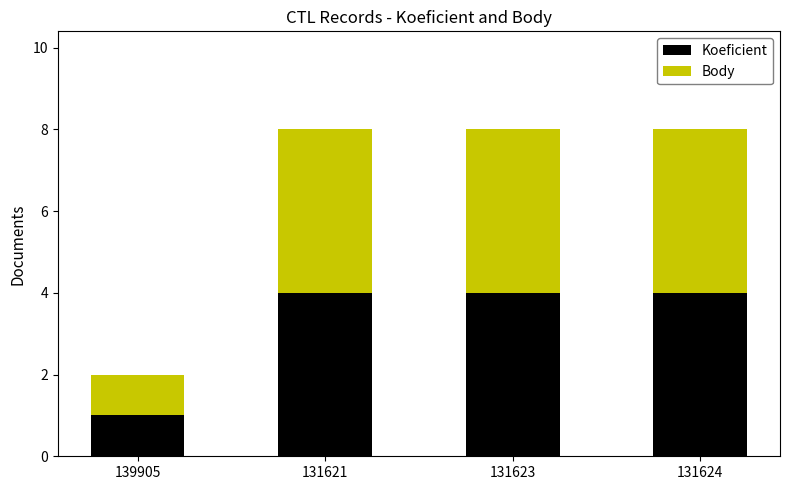

What is the total value across all series at 131623?

8